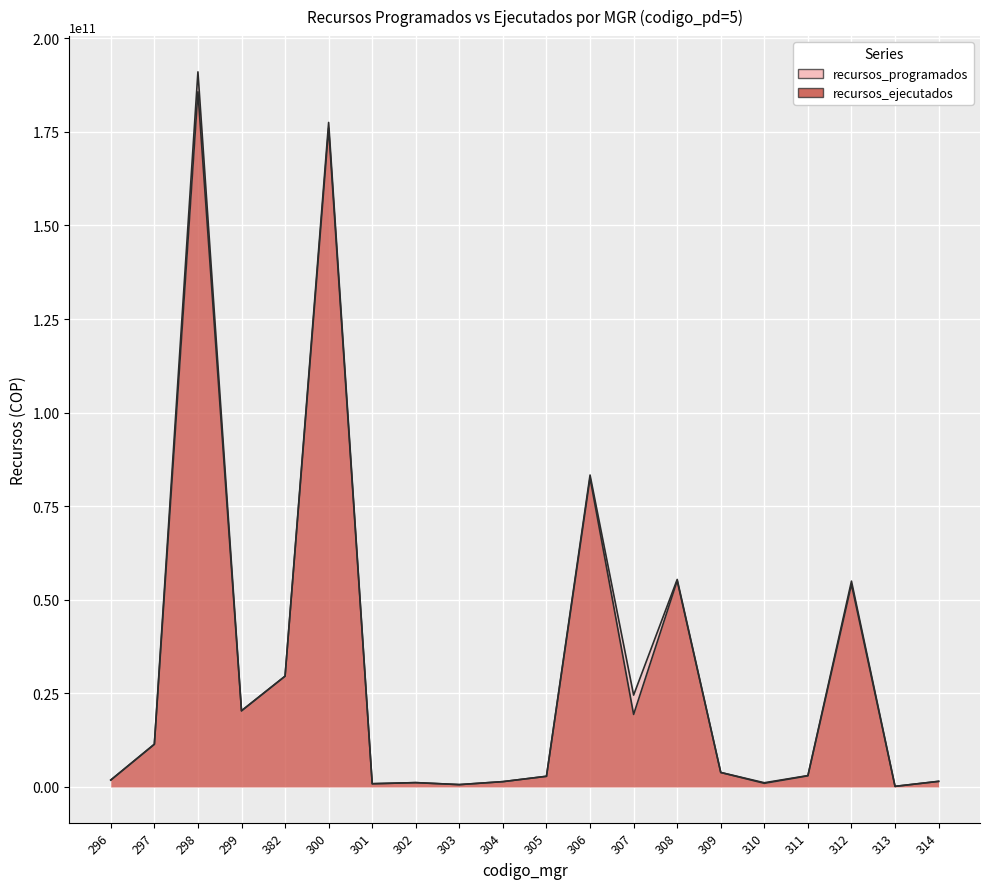

Which series has the largest total across all categories?

recursos_programados